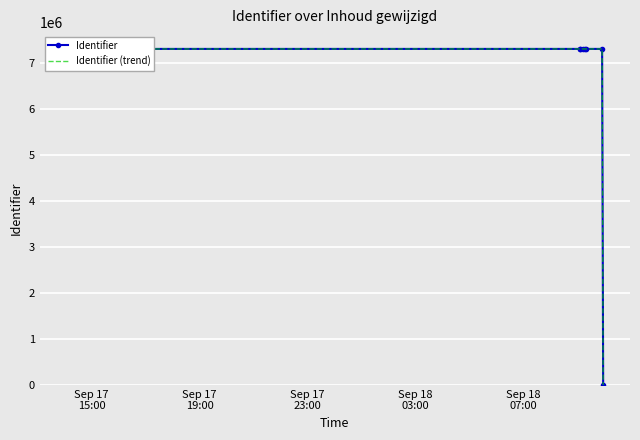

Which series has the largest total across all categories?

Identifier